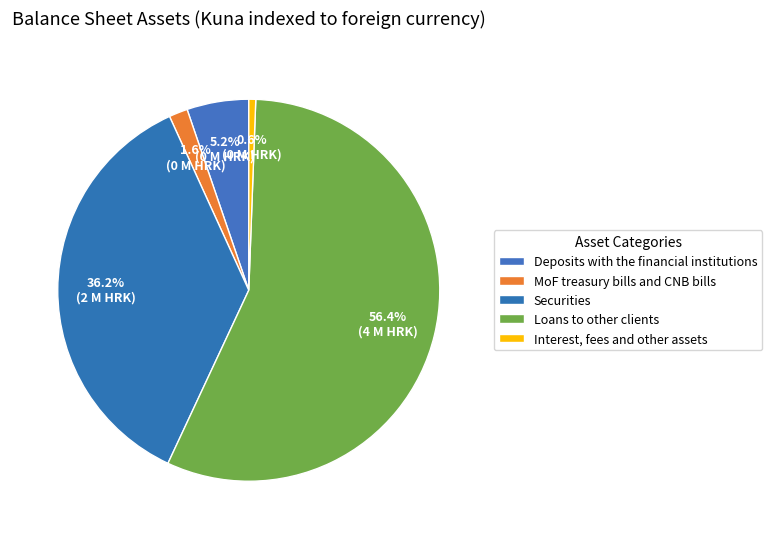

How many segments does this pie chart have?

5